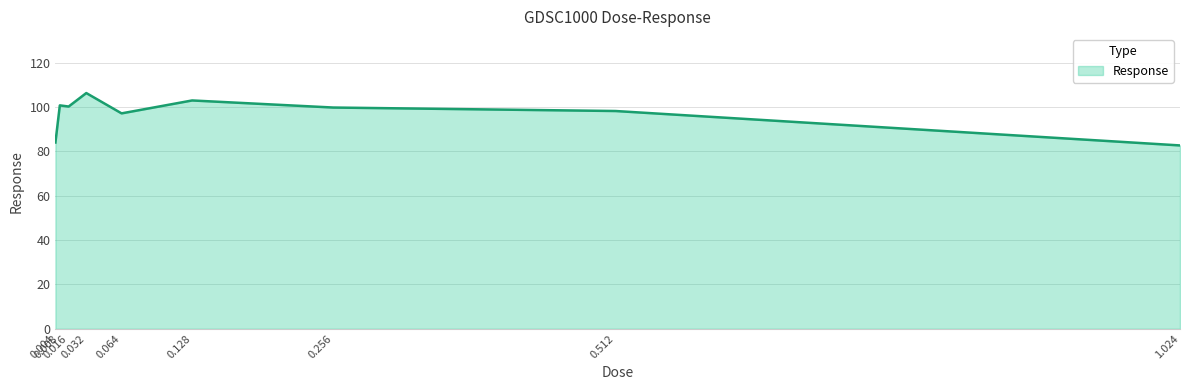

Is it true that the value at 0.004 is 84.0?

True